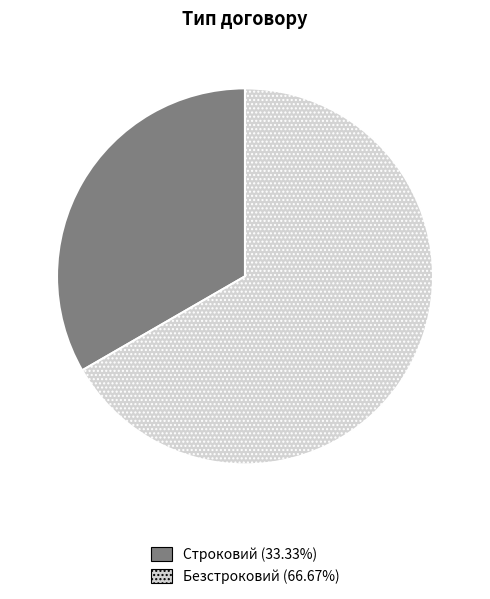

Do Безстроковий and Строковий together represent more than half of the pie?

Yes